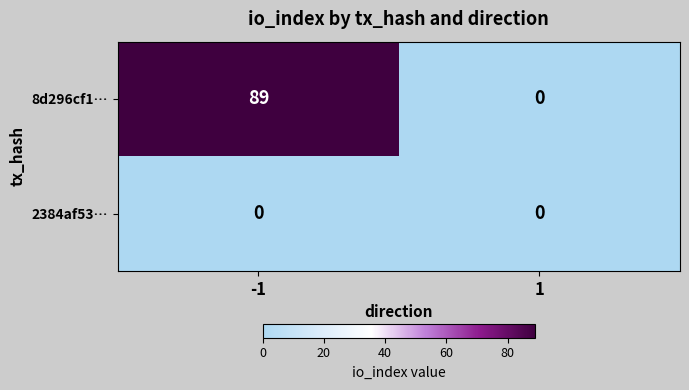

Which series has the widest spread of values?

8d296cf1…